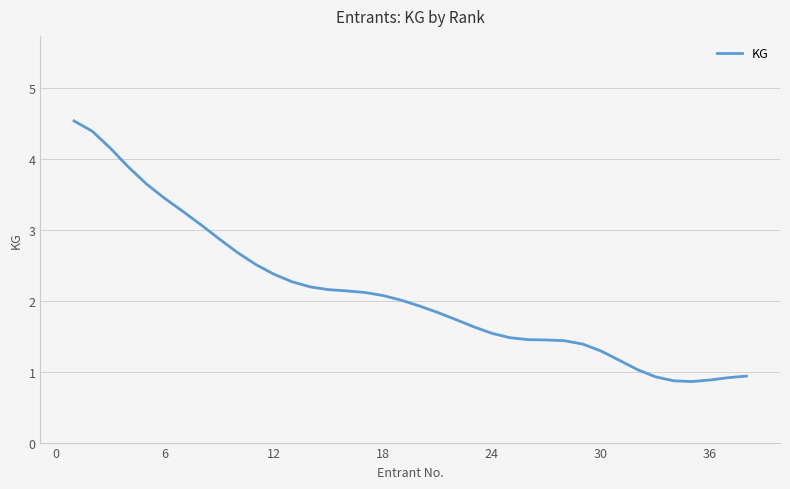

What is the difference between the maximum and minimum values?

3.7